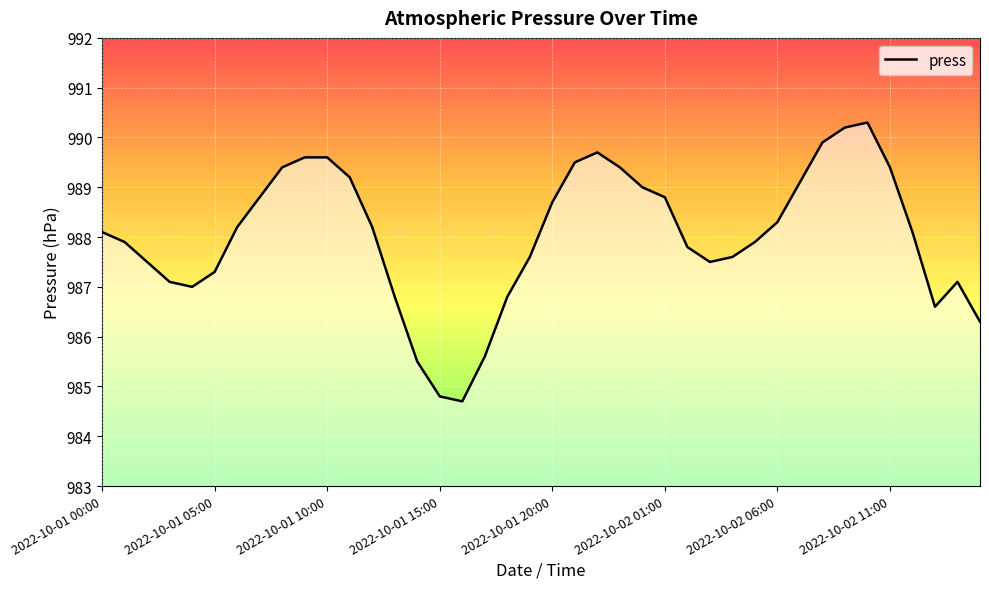

Does the chart have visible grid lines?

Yes